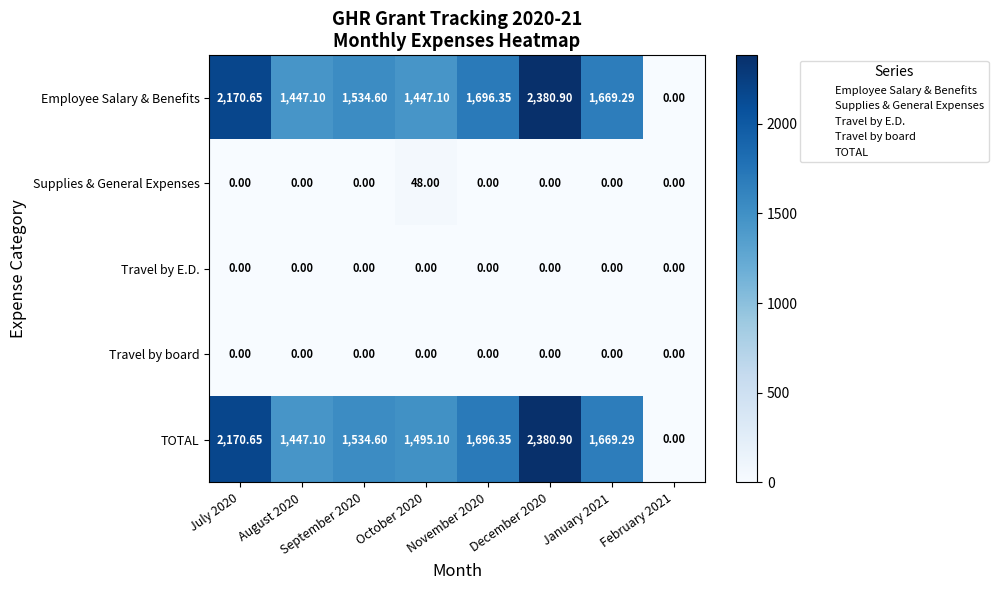

Is the value of Travel by E.D. at January 2021 greater than the value of TOTAL at October 2020?

No